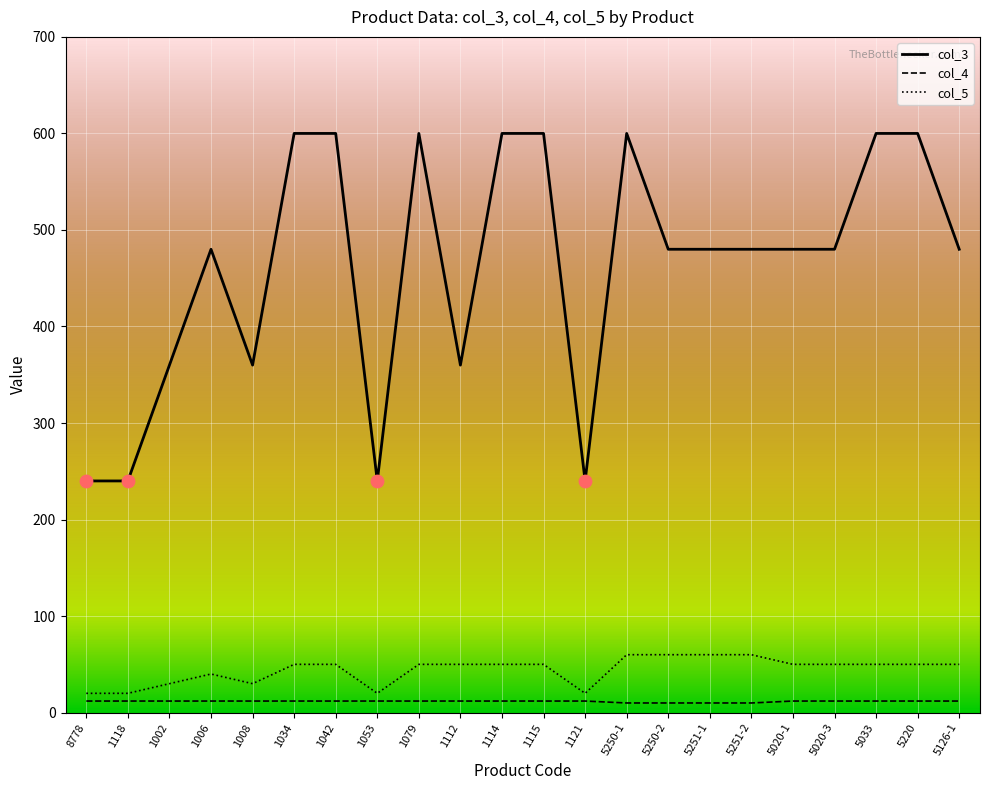

At how many categories does at least one series exceed 134?

22